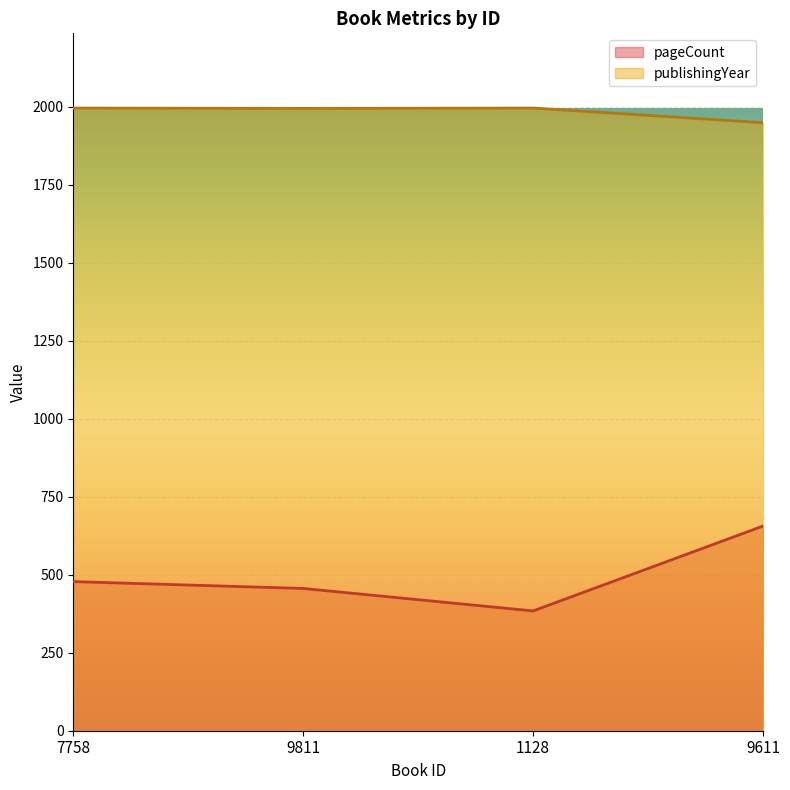

Which series has the widest spread of values?

pageCount